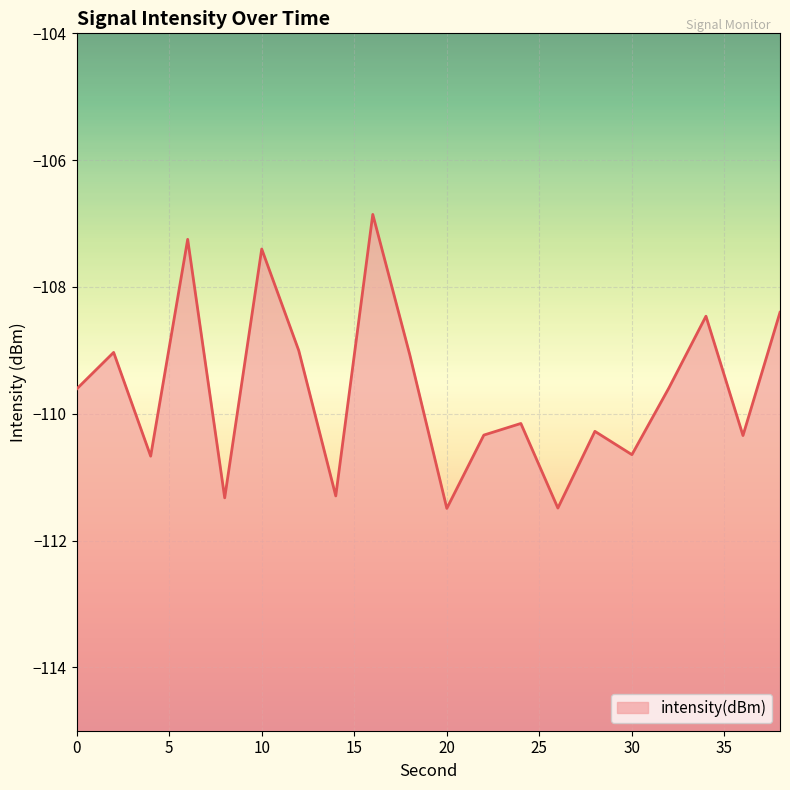

Rank the categories by value from highest to lowest.

16, 6, 10, 38, 34, 12, 2, 18, 32, 0, 24, 28, 22, 36, 30, 4, 14, 8, 26, 20